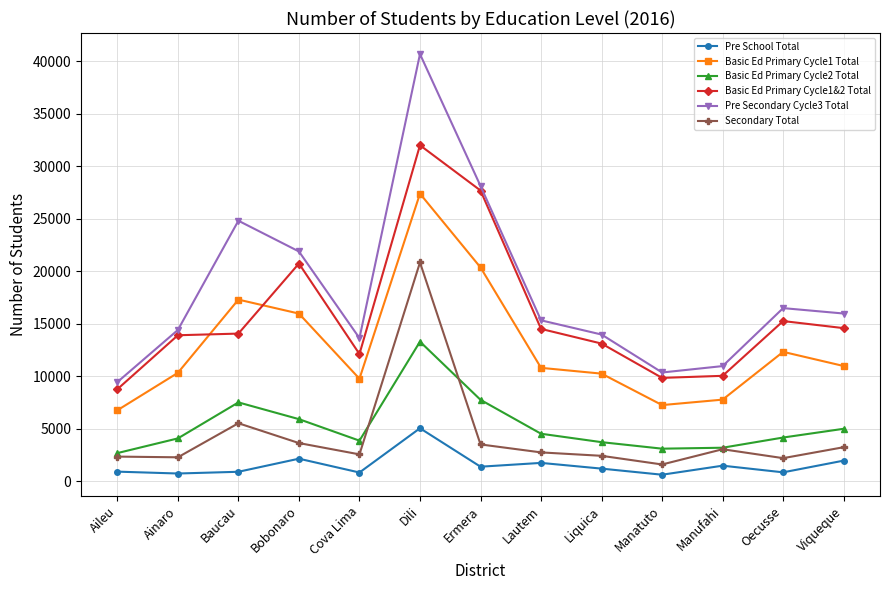

True or false: Pre School Total and Secondary Total cross at least once.

False